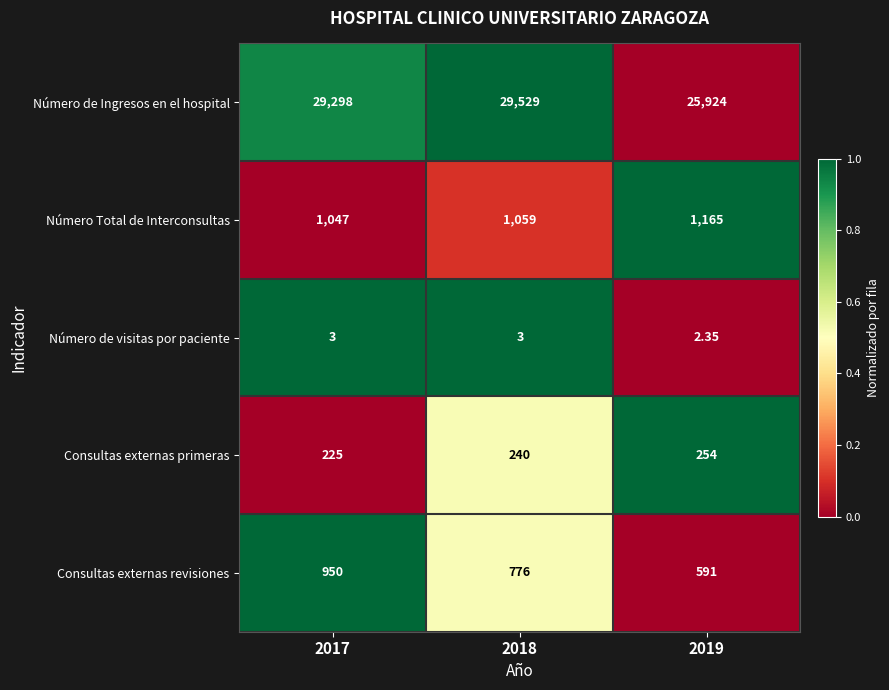

Rank the series at 2018 from lowest to highest value.

Número de visitas por paciente, Consultas externas primeras, Consultas externas revisiones, Número Total de Interconsultas, Número de Ingresos en el hospital